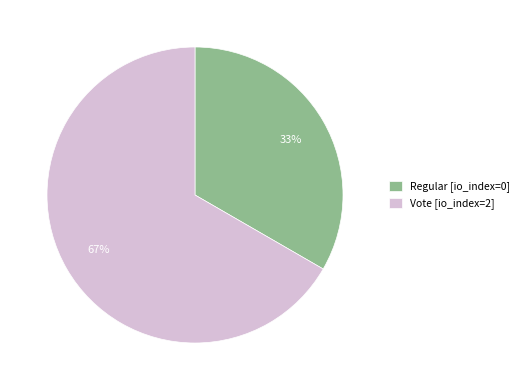

Which category accounts for the majority?

Vote